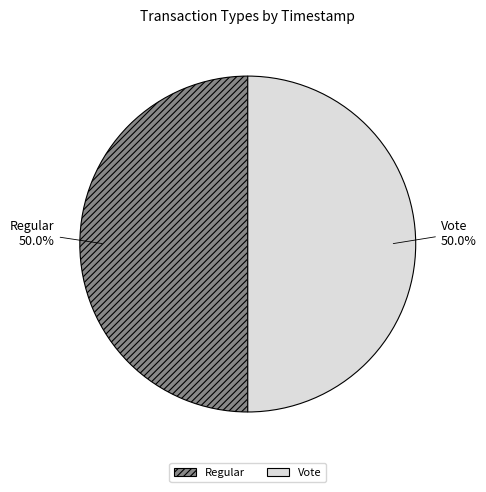

Approximately how many times larger is the value at Vote compared to Regular?

1.0